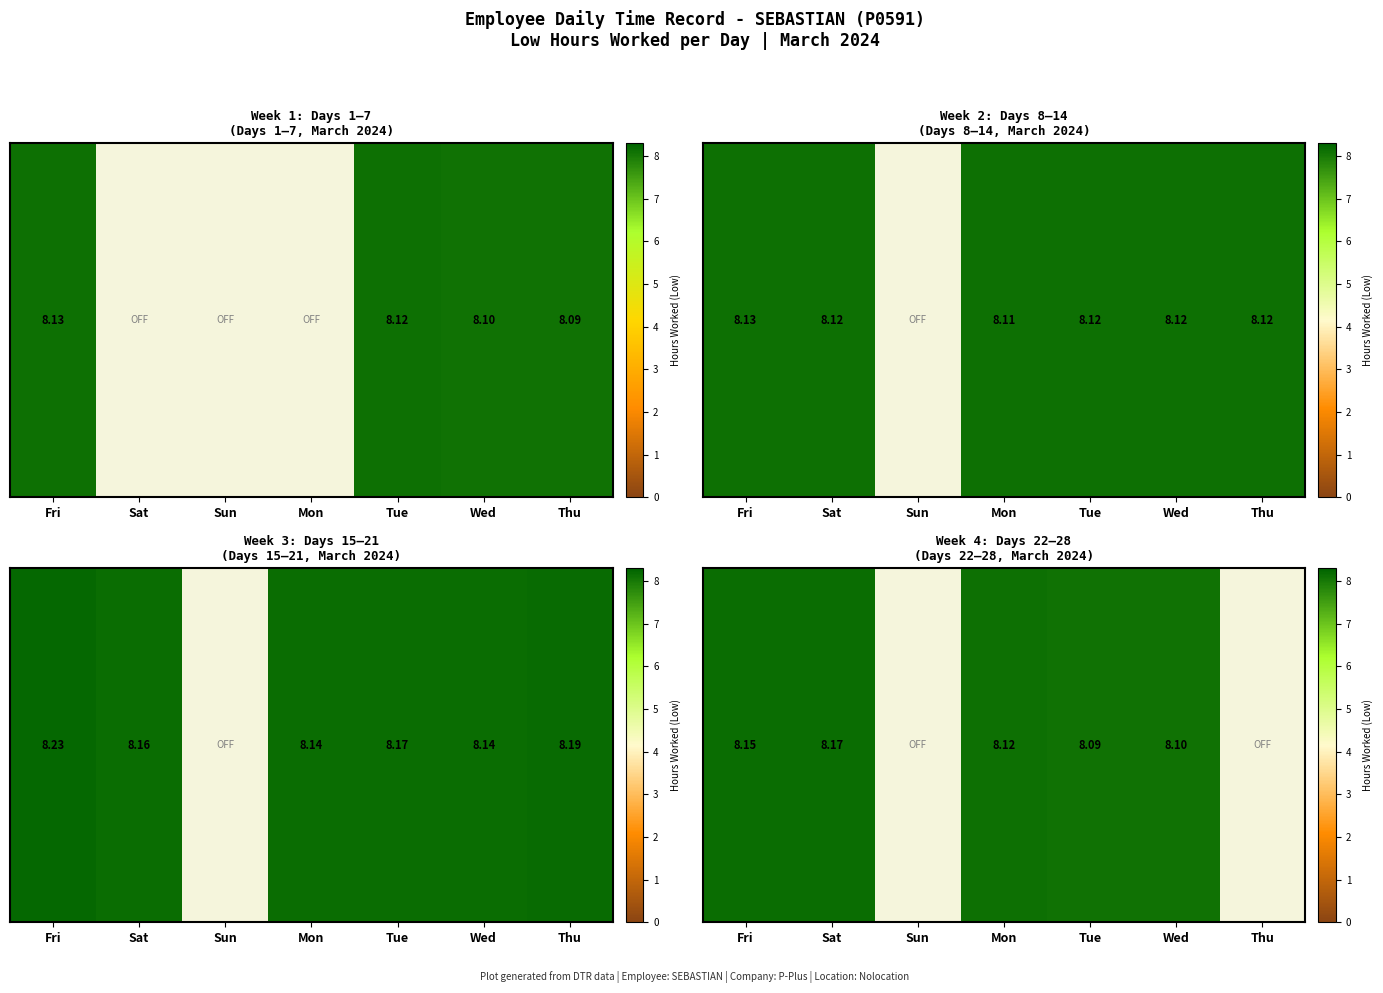

The chart shows a value of 4.4 at Tue. True or false?

False